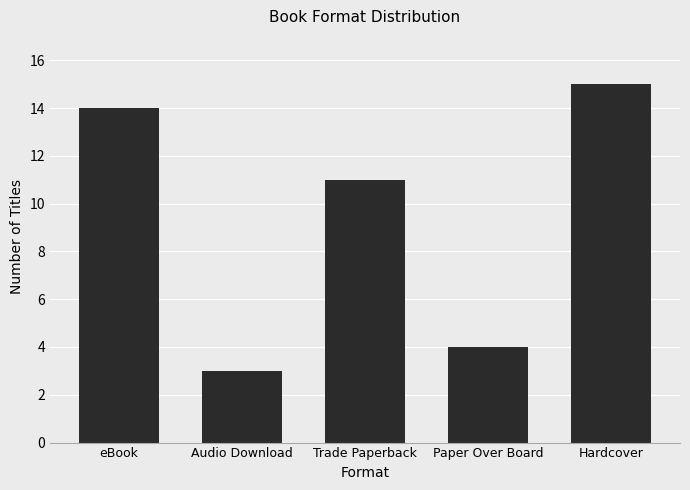

Reading left to right, extract all data points from this chart.

eBook=14	Audio Download=3	Trade Paperback=11	Paper Over Board=4	Hardcover=15